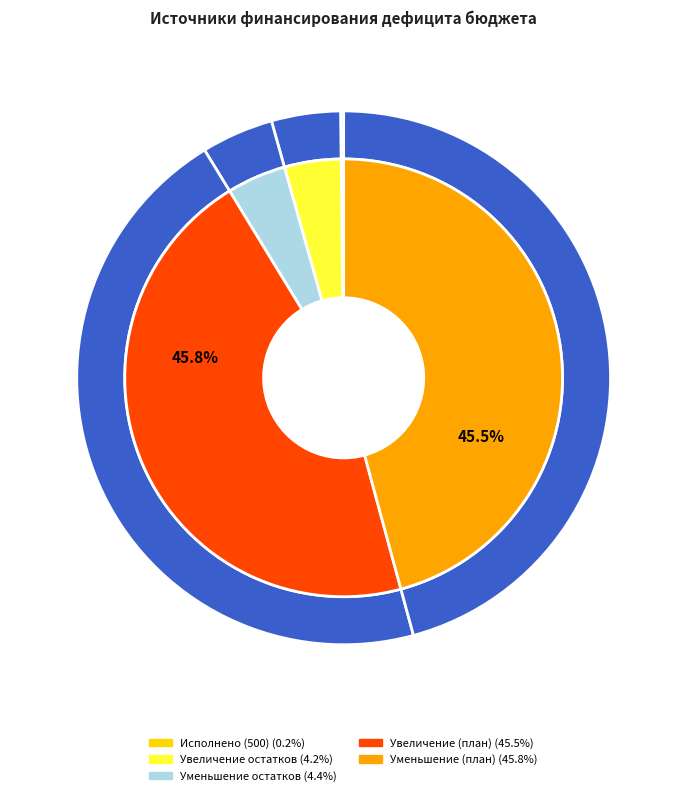

To the nearest percent, what is the difference between the largest and smallest slice percentages?

46%